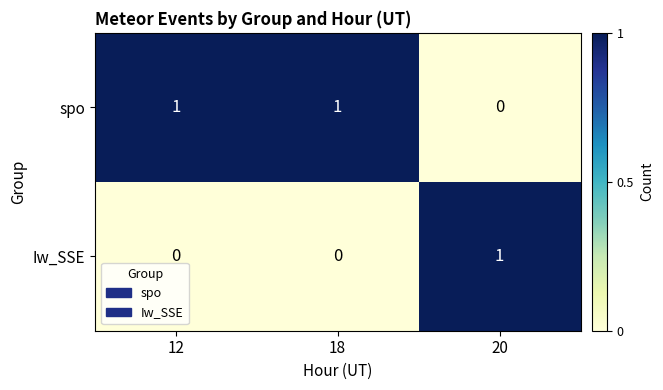

Which series has the largest total across all categories?

spo